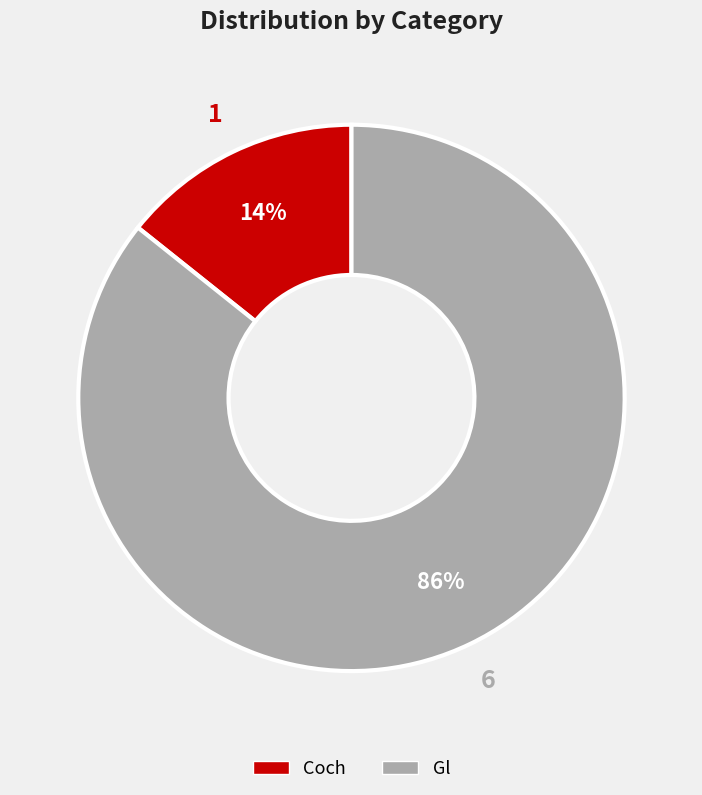

Which slice is the largest?

Gl